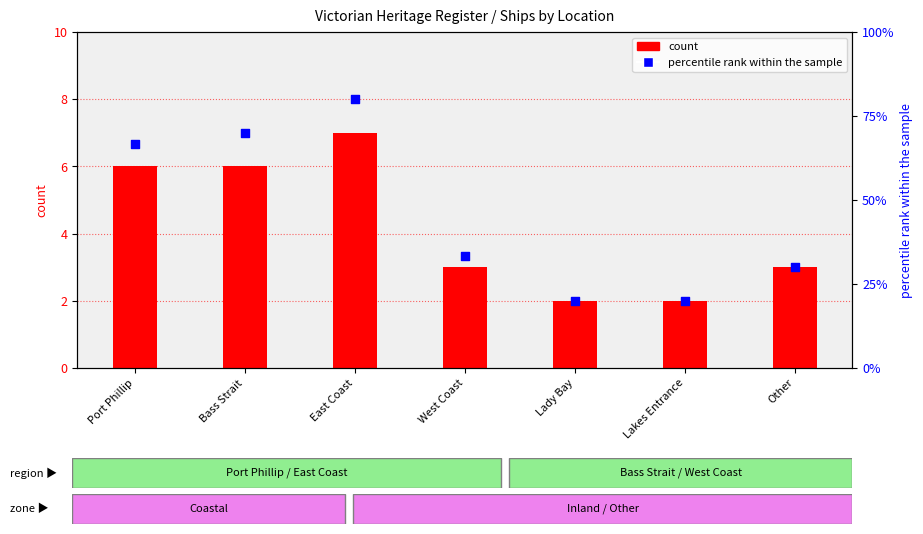

What is the total value across all series at Lakes Entrance?

14